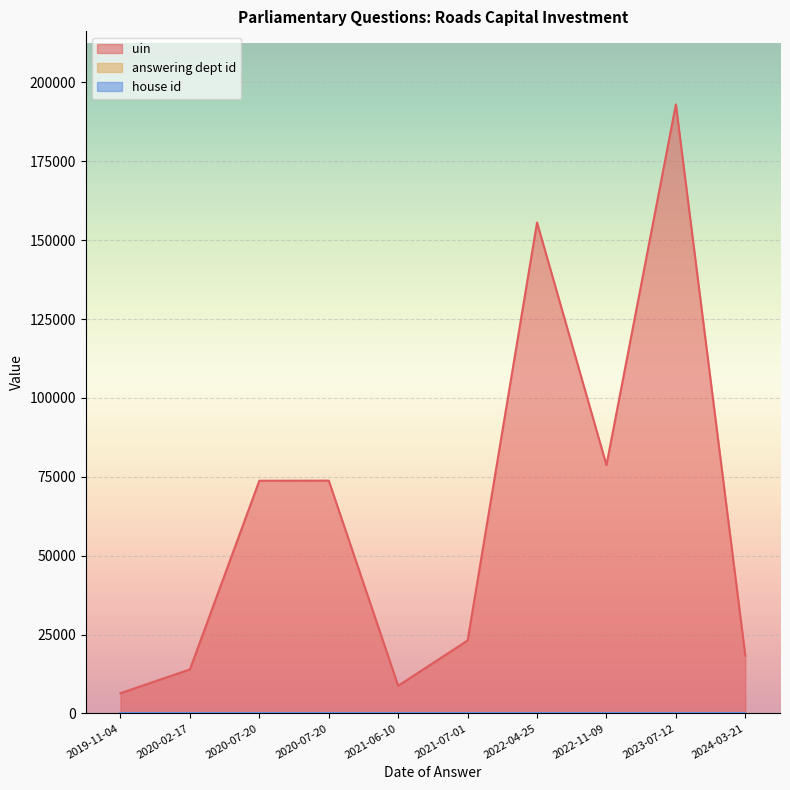

Which has a higher value, 2022-11-09 or 2021-07-01?

2022-11-09